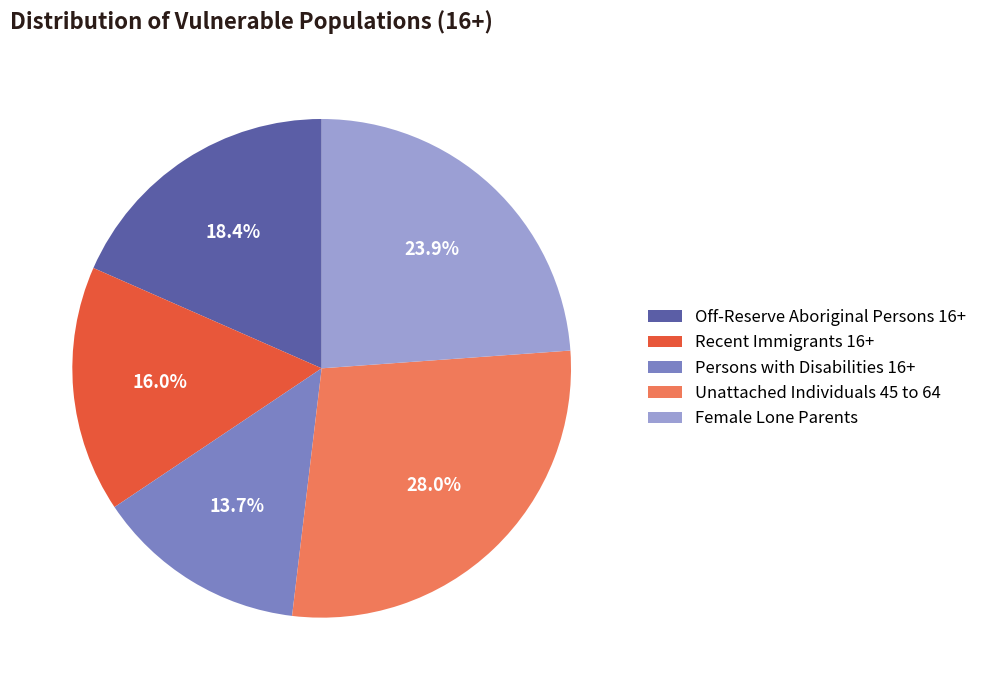

To the nearest percent, what is the combined percentage of Recent Immigrants 16+ and Unattached Individuals 45 to 64?

44%